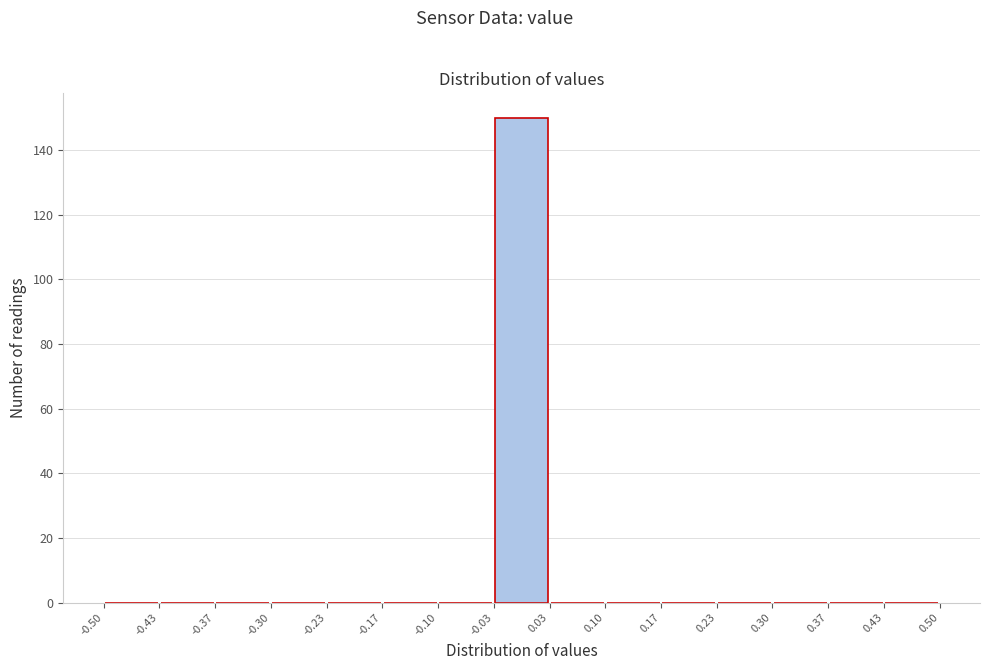

How tall is the bar that spans -0.03 to 0.03 on the x-axis? The values are not printed on the chart, so give them approximately, as read against the axis.

150